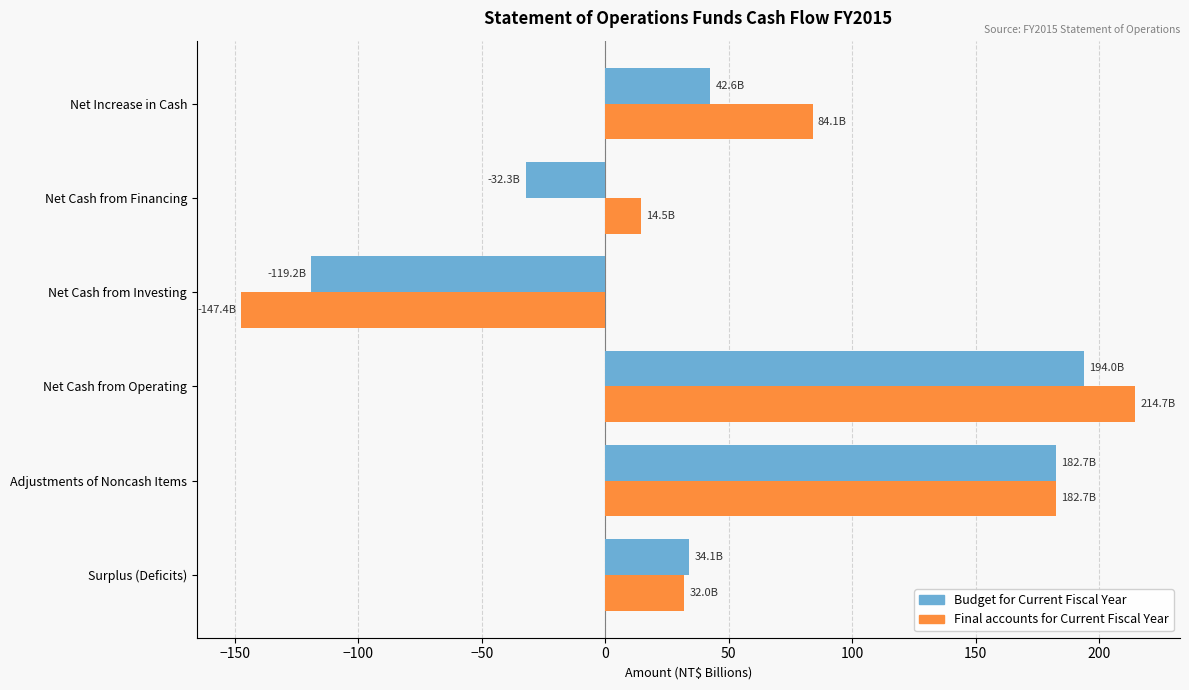

Rank the series by their maximum value, from highest to lowest.

Final accounts for Current Fiscal Year, Budget for Current Fiscal Year